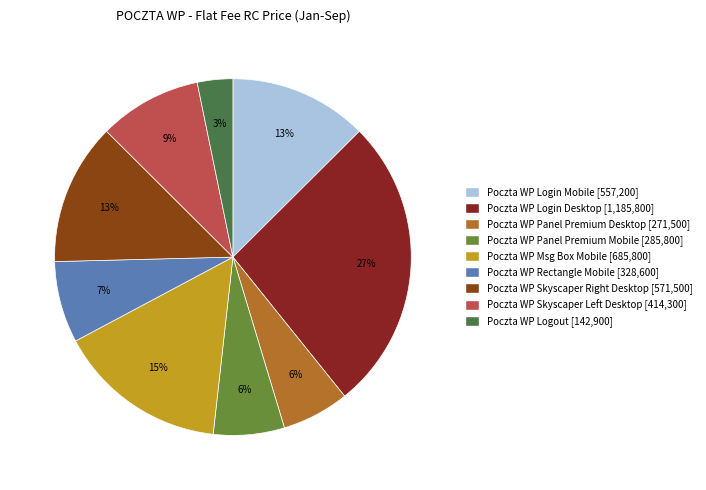

To the nearest percent, what percentage of the pie is Poczta WP Rectangle Mobile?

7%